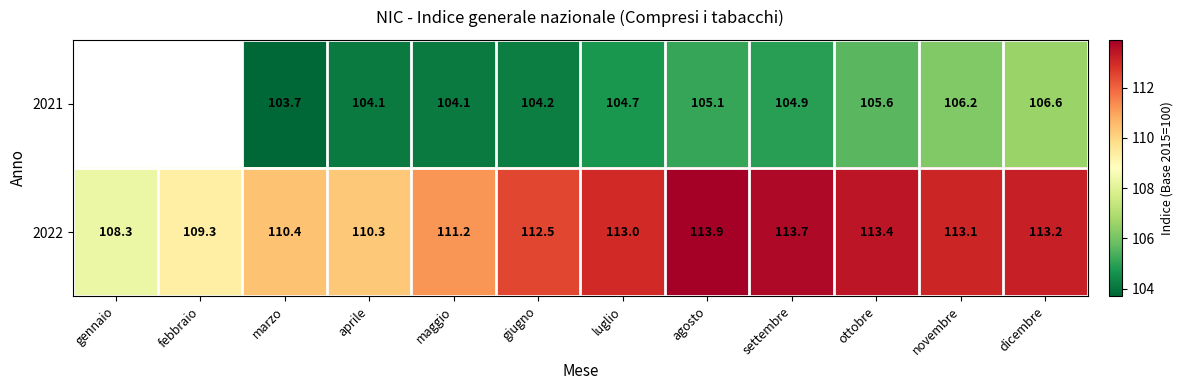

The 2022 series shows 113.7 at settembre. True or false?

True